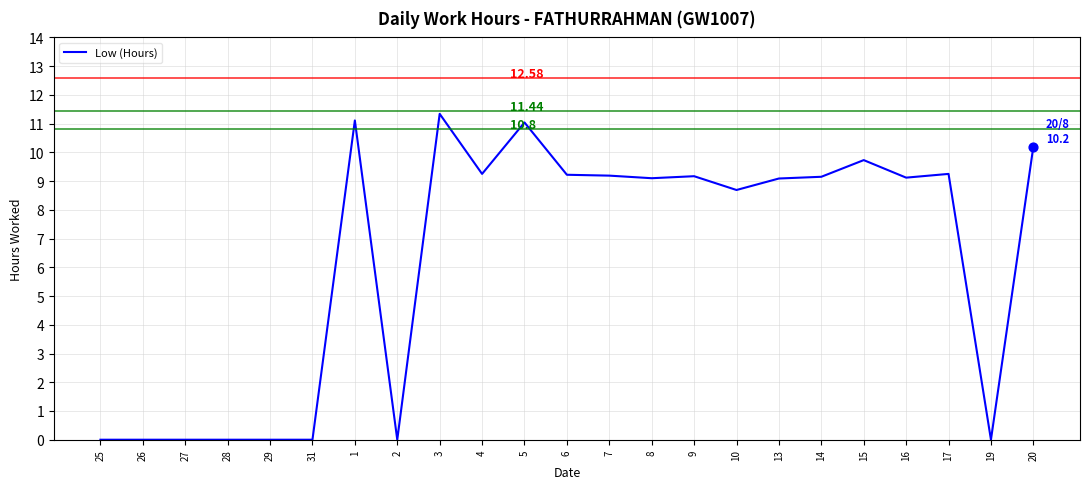

Between 19 and 15, which is larger?

15